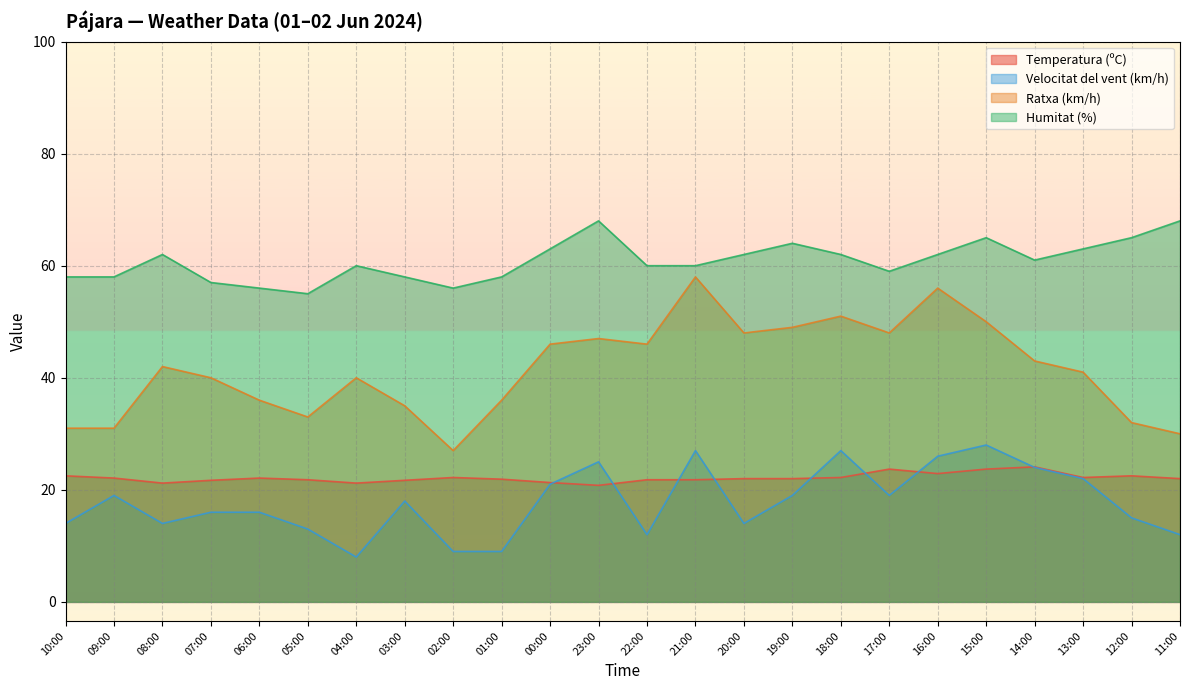

Between 00:00 and 23:00, which is larger?

00:00